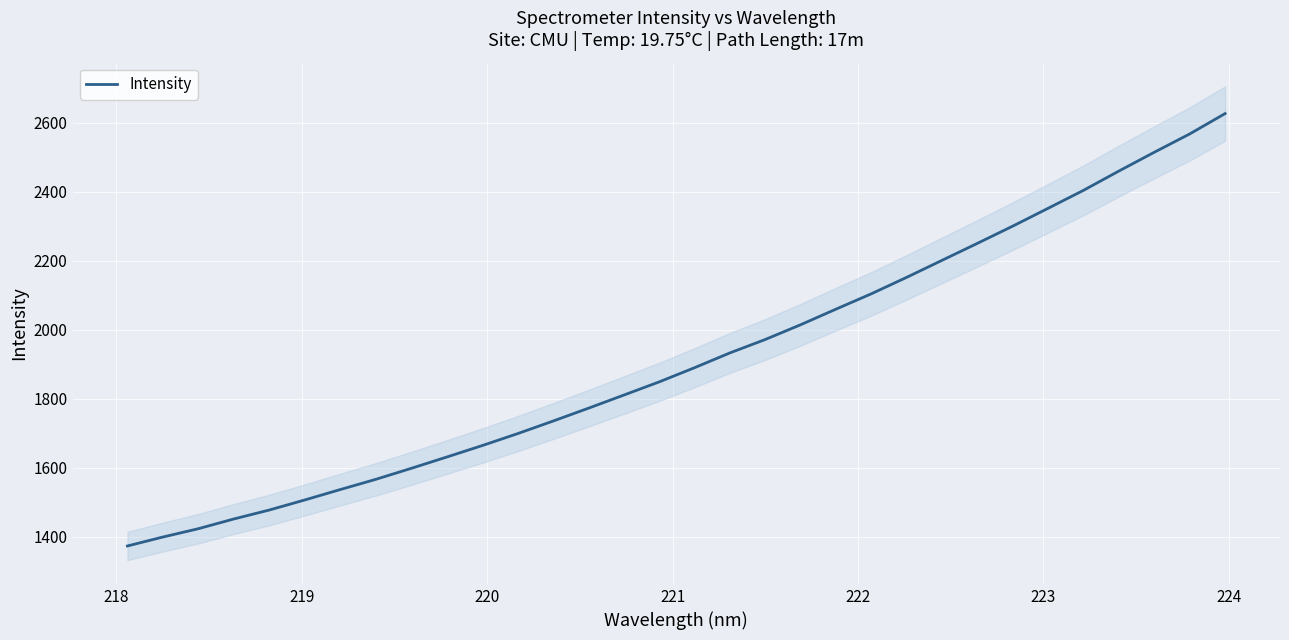

Is this an area chart (filled region under the line)?

No